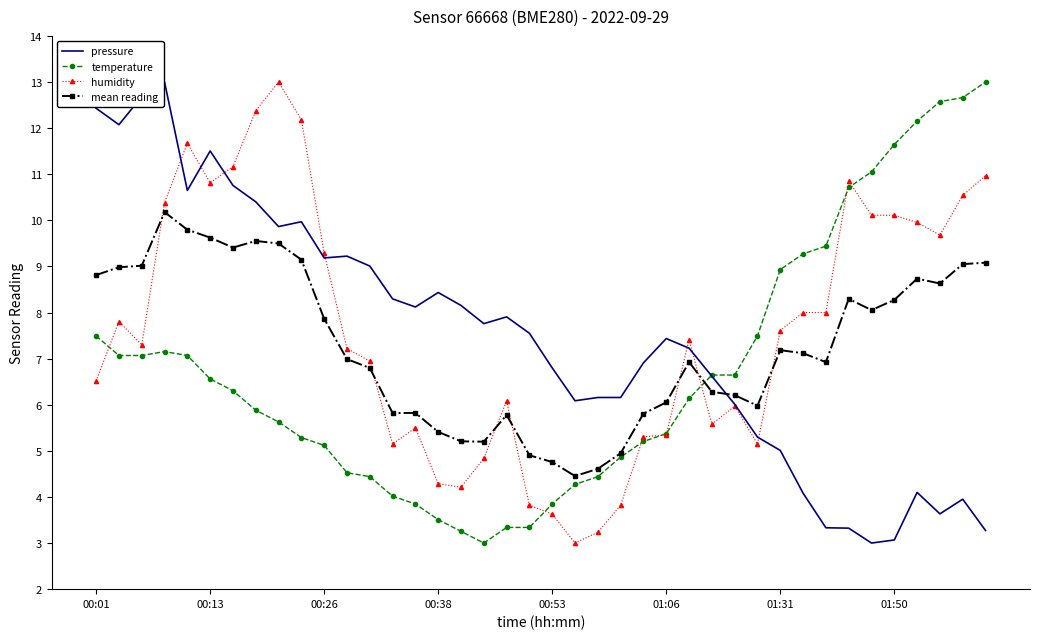

After their last crossing, which series has the higher values: mean reading or pressure?

mean reading